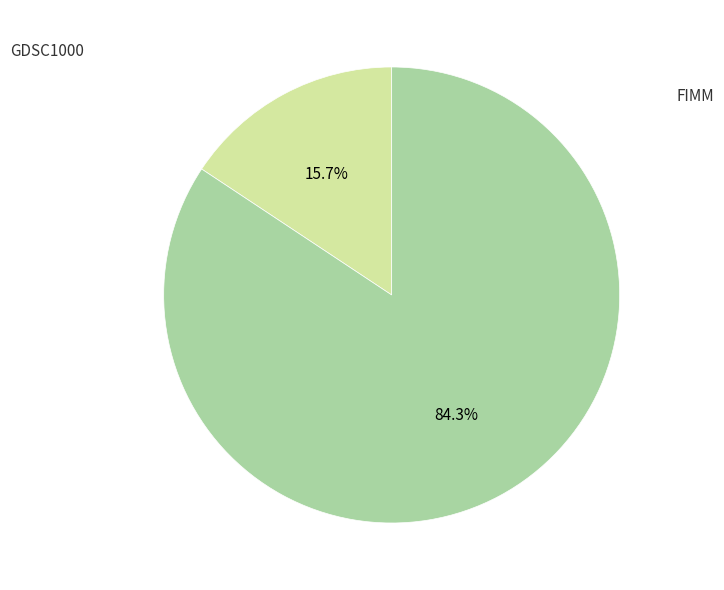

Is there a majority slice in this chart?

Yes